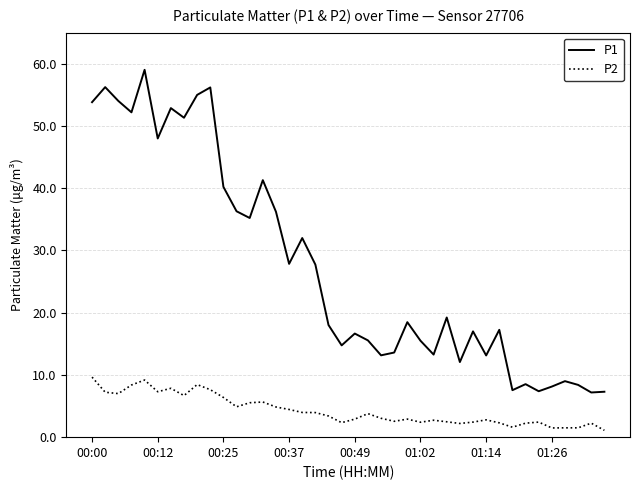

True or false: P2 and P1 intersect in this chart.

False